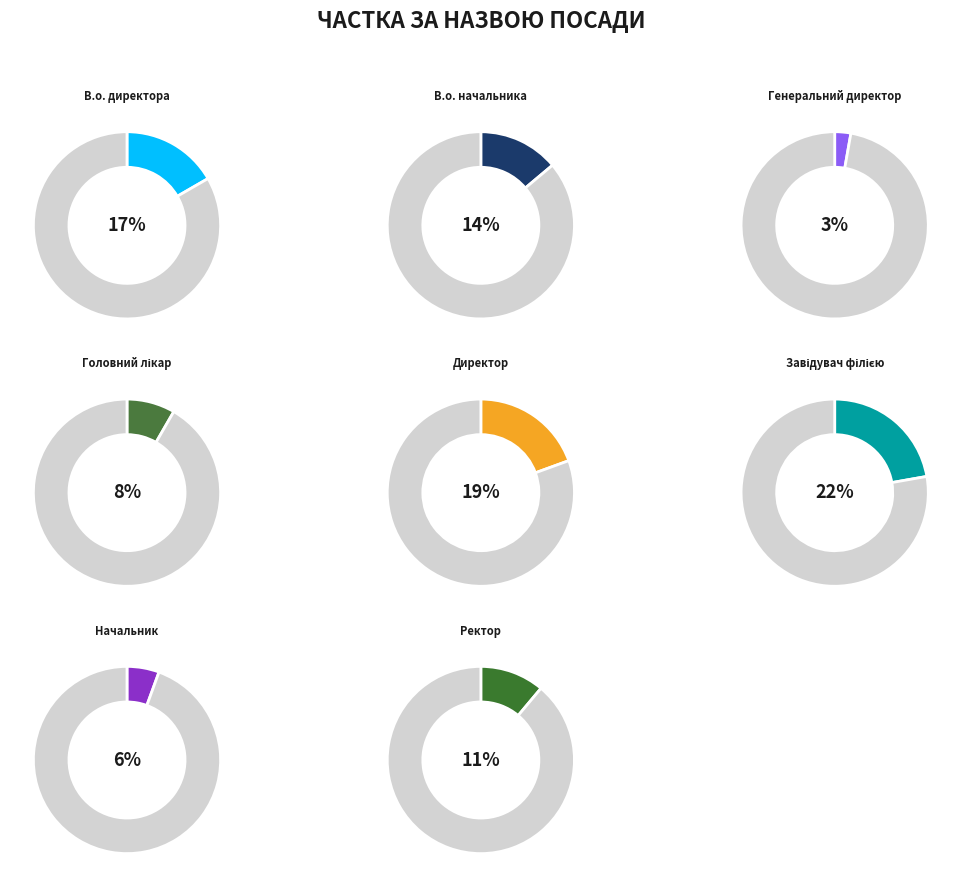

Is it true that Ректор is 11% of the pie?

True